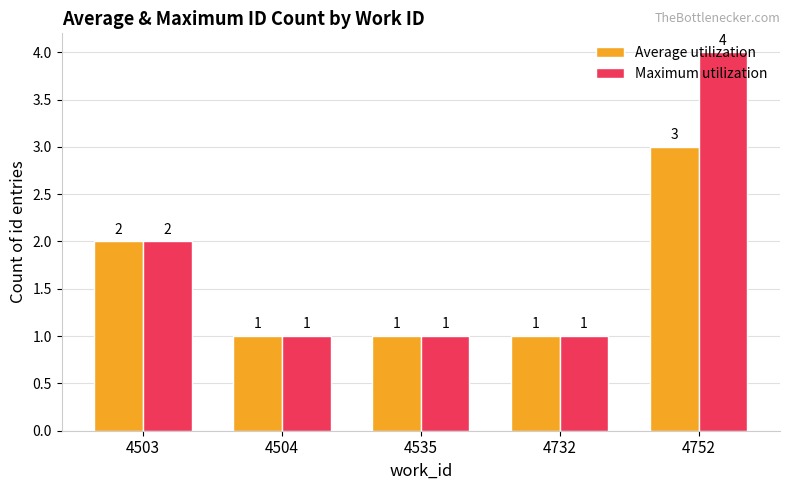

At which category is the sum across all series the highest?

4752